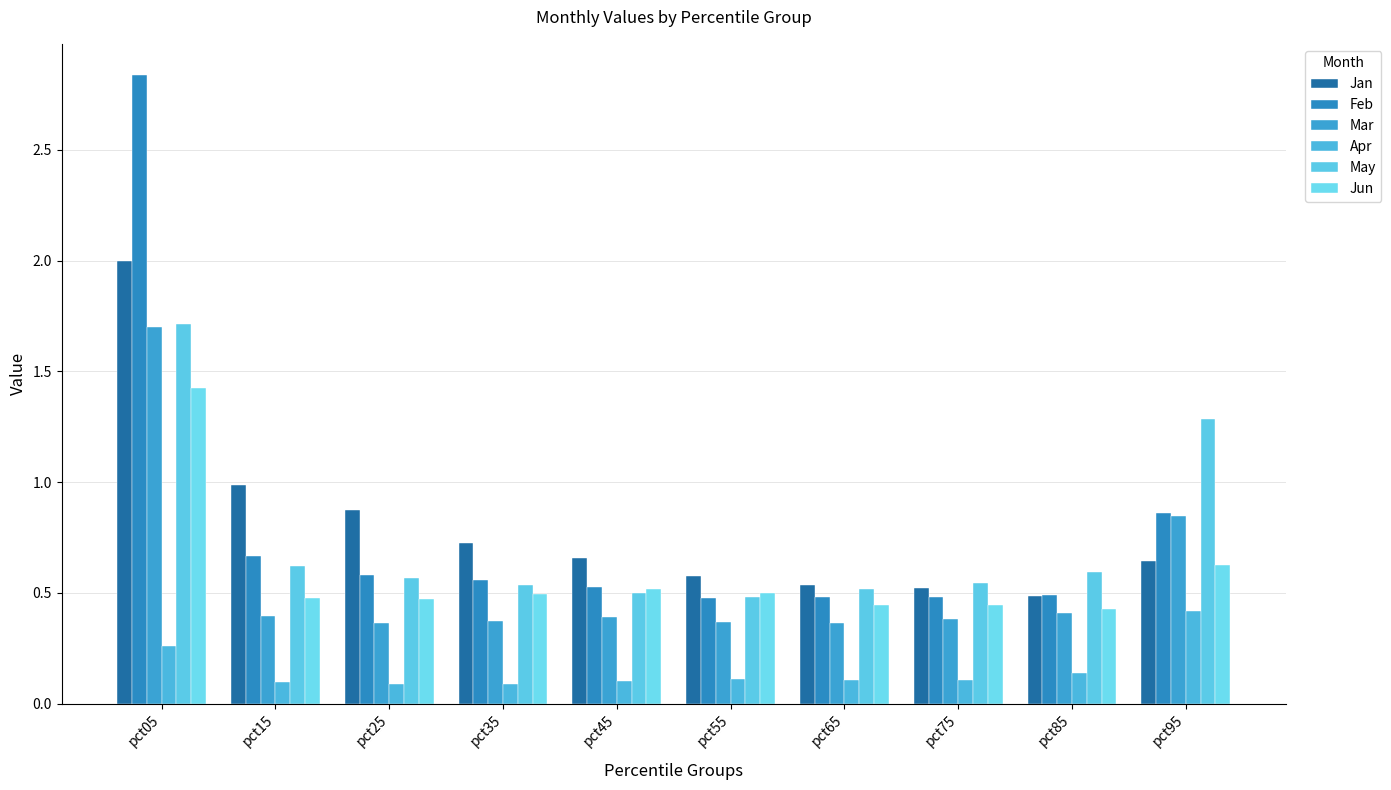

How many bars are there in each group?

6